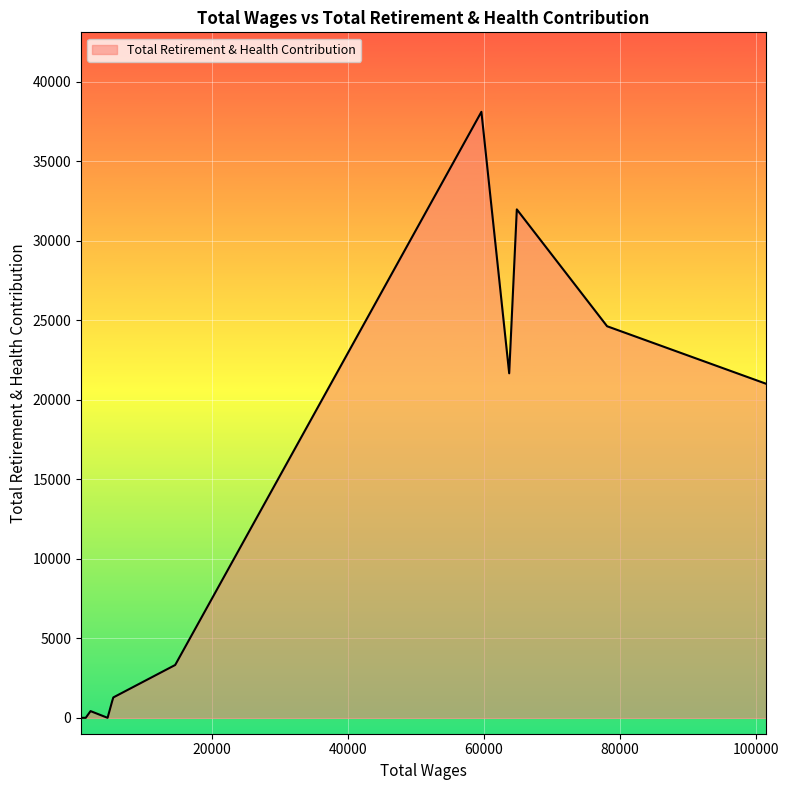

How many lines are shown in the chart?

1